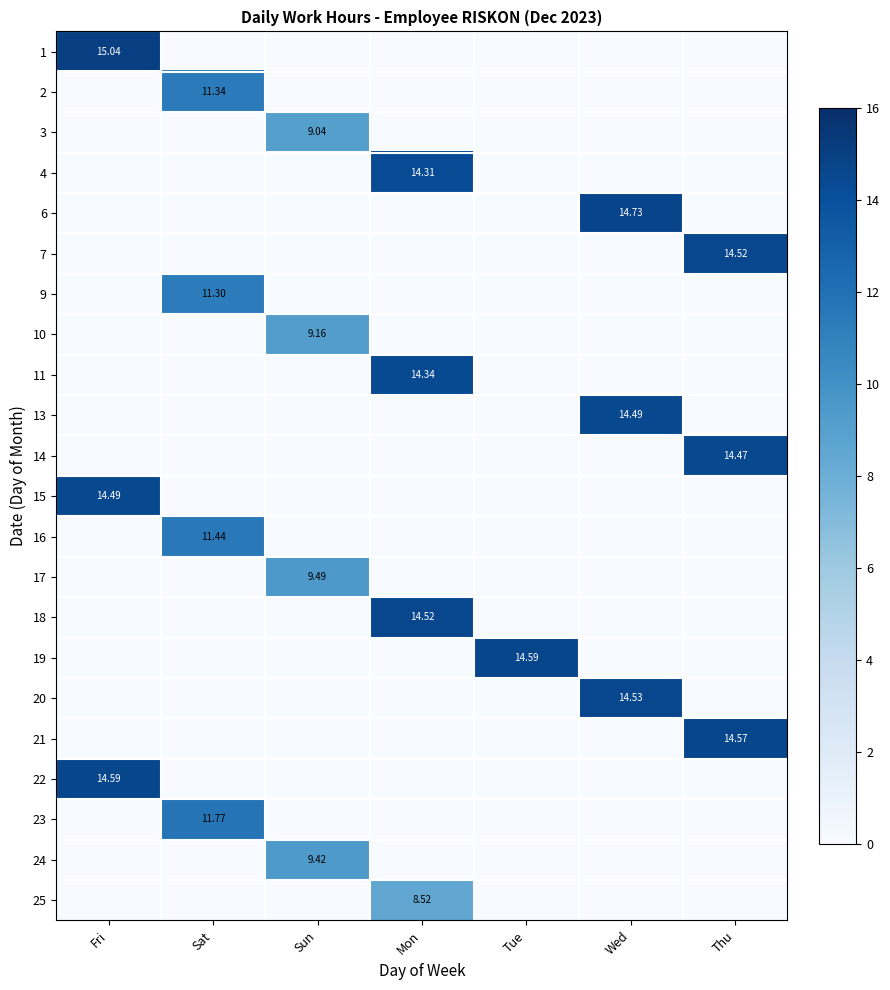

The value of 21 at Thu is 20.6. True or false?

False